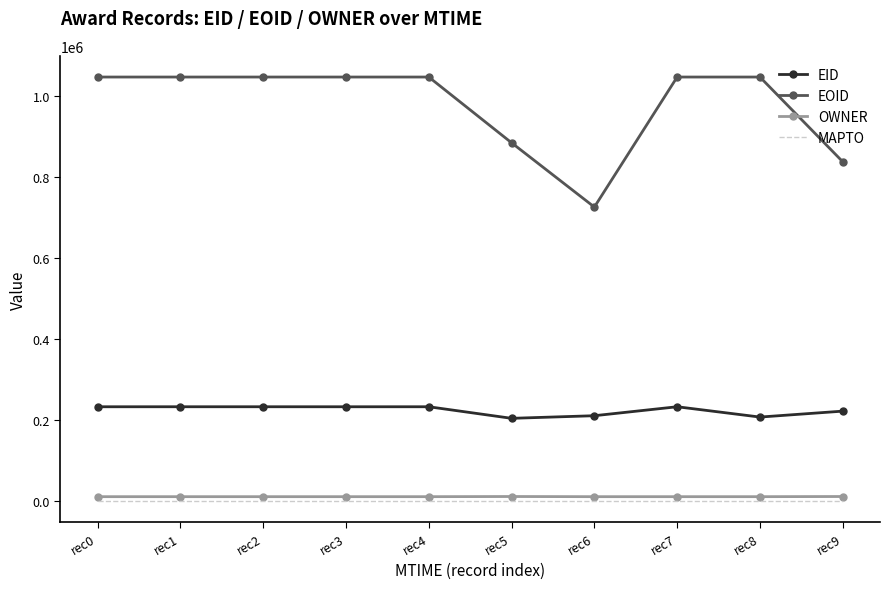

True or false: OWNER and EID cross at least once.

False